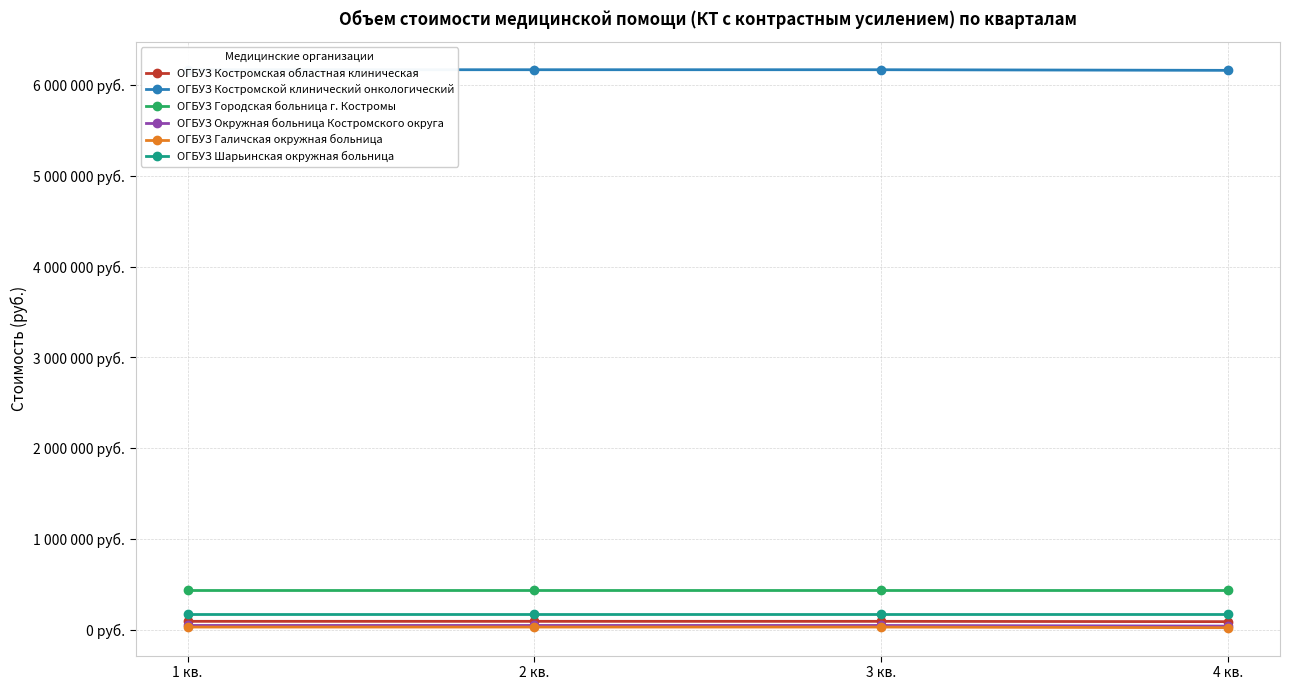

True or false: ОГБУЗ Костромской клинический онкологический and ОГБУЗ Шарьинская окружная больница cross at least once.

False